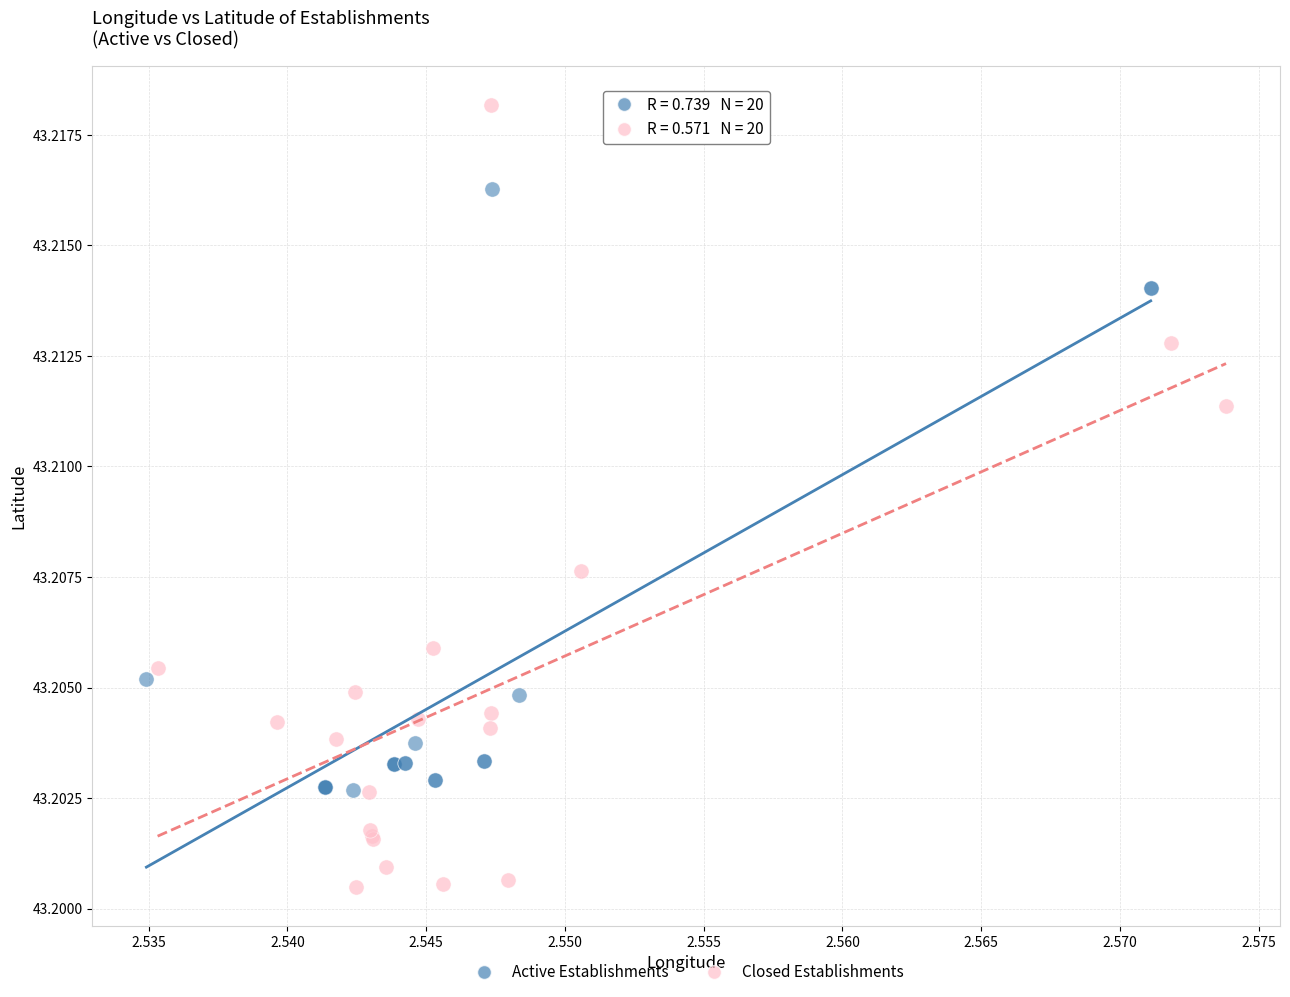

What are all the series names shown in the legend?

Active Establishments, Closed Establishments